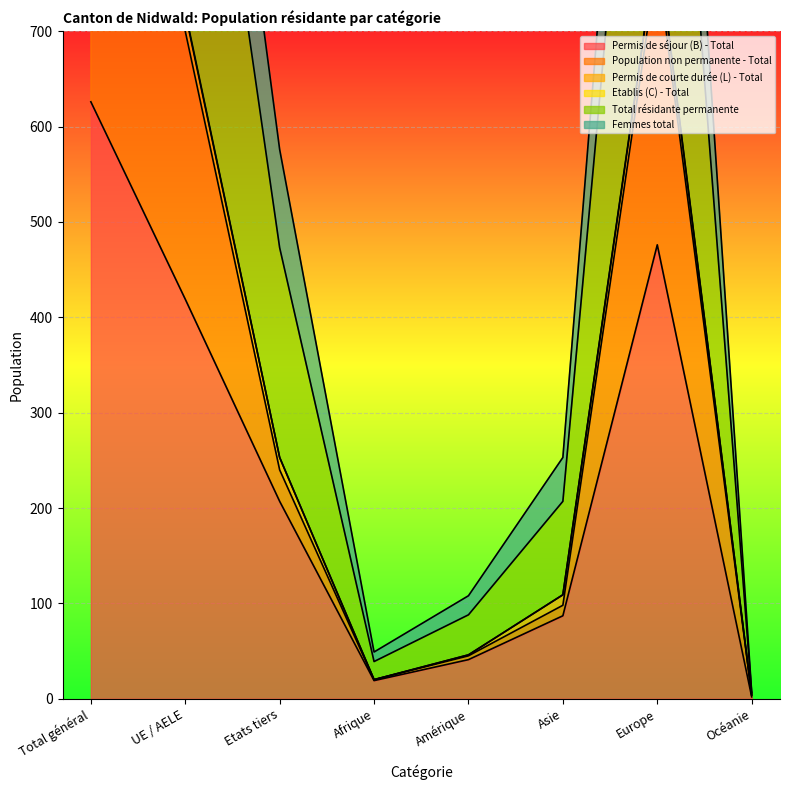

What is the sum of all Permis de séjour (B) - Total values?

1877